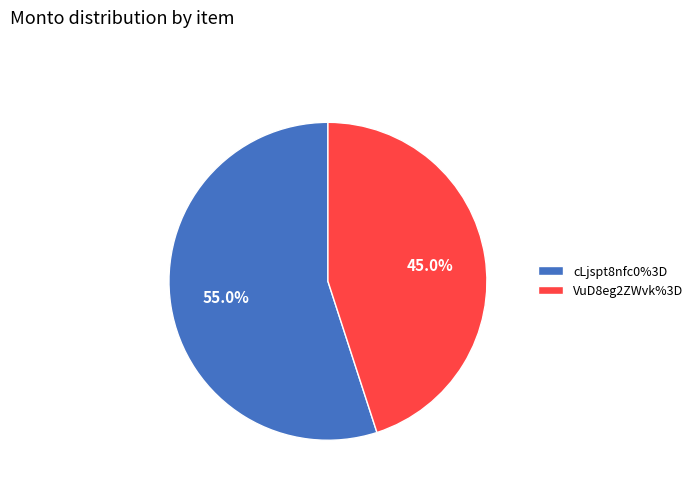

What portion of the pie excludes cLjspt8nfc0%3D?

45.0%